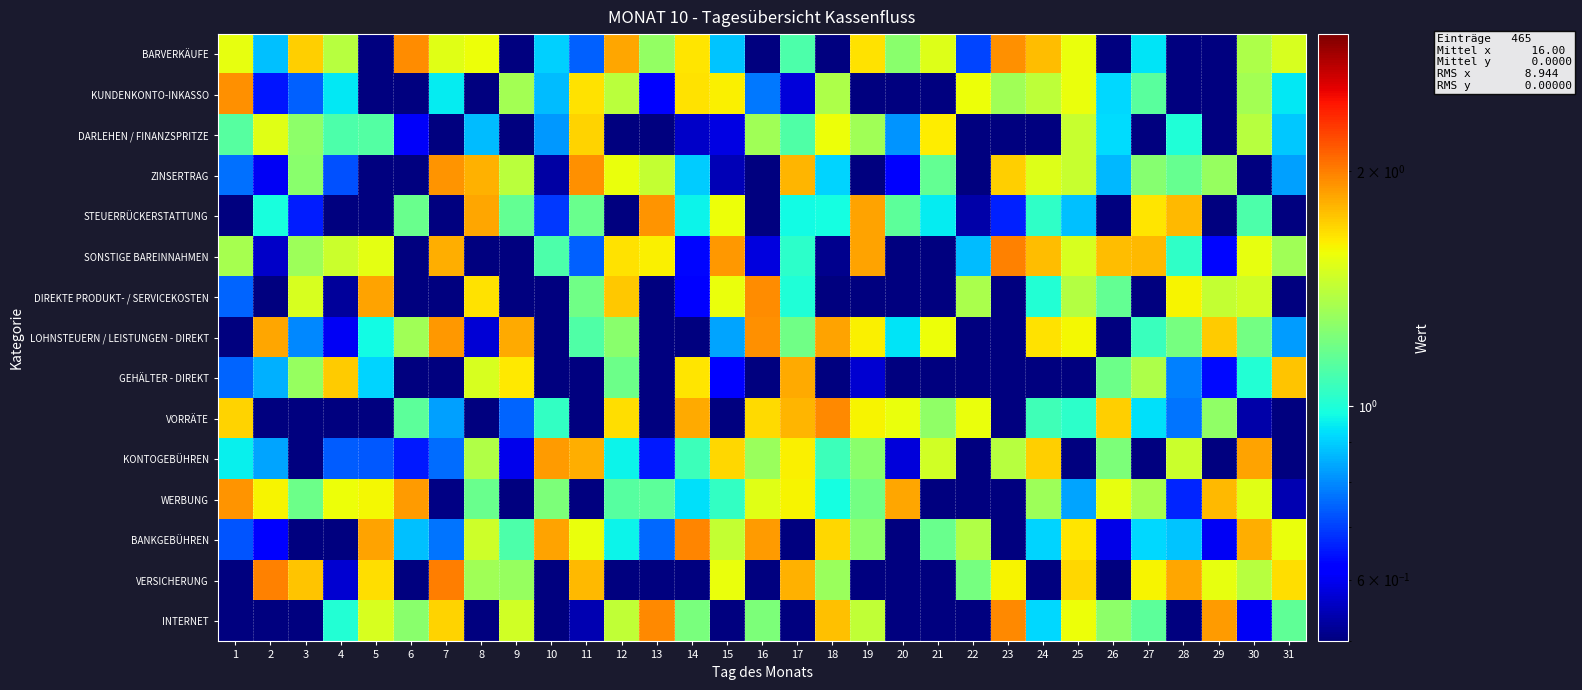

Reading left to right, extract all data points from this chart.

BARVERKÄUFE: 1=1.5	2=0.9	3=1.7	4=1.4	5=0.2	6=2.0	7=1.5	8=1.6	9=0.3	10=0.9	11=0.7	12=1.9	13=1.3	14=1.6	15=0.9	16=0.5	17=1.1	18=0.1	19=1.7	20=1.3	21=1.5	22=0.7	23=1.9	24=1.8	25=1.6	26=0.4	27=0.9	28=0.1	29=0.3	30=1.4	31=1.5
KUNDENKONTO-INKASSO: 1=1.9	2=0.7	3=0.7	4=0.9	5=0.4	6=0.3	7=1.0	8=0.5	9=1.3	10=0.9	11=1.7	12=1.4	13=0.6	14=1.7	15=1.6	16=0.8	17=0.6	18=1.4	19=0.3	20=0.4	21=0.0	22=1.6	23=1.3	24=1.4	25=1.6	26=0.9	27=1.1	28=0.3	29=0.2	30=1.3	31=0.9
DARLEHEN / FINANZSPRITZE: 1=1.1	2=1.5	3=1.3	4=1.1	5=1.1	6=0.6	7=0.1	8=0.9	9=0.4	10=0.8	11=1.7	12=0.5	13=0.1	14=0.6	15=0.6	16=1.3	17=1.1	18=1.6	19=1.3	20=0.8	21=1.6	22=0.3	23=0.0	24=0.2	25=1.4	26=0.9	27=0.3	28=1.0	29=0.3	30=1.4	31=0.9
ZINSERTRAG: 1=0.8	2=0.6	3=1.3	4=0.7	5=0.2	6=0.2	7=1.9	8=1.8	9=1.4	10=0.5	11=1.9	12=1.6	13=1.4	14=0.9	15=0.5	16=0.2	17=1.8	18=0.9	19=0.4	20=0.6	21=1.2	22=0.4	23=1.7	24=1.5	25=1.4	26=0.9	27=1.3	28=1.2	29=1.3	30=0.2	31=0.8
STEUERRÜCKERSTATTUNG: 1=0.1	2=1.0	3=0.7	4=0.3	5=0.2	6=1.2	7=0.3	8=1.9	9=1.2	10=0.7	11=1.2	12=0.0	13=1.9	14=1.0	15=1.6	16=0.2	17=1.0	18=1.0	19=1.9	20=1.1	21=0.9	22=0.5	23=0.7	24=1.0	25=0.9	26=0.0	27=1.7	28=1.8	29=0.3	30=1.1	31=0.2
SONSTIGE BAREINNAHMEN: 1=1.3	2=0.6	3=1.3	4=1.5	5=1.5	6=0.2	7=1.8	8=0.5	9=0.1	10=1.1	11=0.7	12=1.7	13=1.6	14=0.6	15=1.9	16=0.6	17=1.0	18=0.5	19=1.9	20=0.3	21=0.1	22=0.9	23=2.0	24=1.8	25=1.5	26=1.8	27=1.8	28=1.0	29=0.6	30=1.5	31=1.3
DIREKTE PRODUKT- / SERVICEKOSTEN: 1=0.7	2=0.2	3=1.5	4=0.5	5=1.9	6=0.5	7=0.2	8=1.7	9=0.3	10=0.4	11=1.2	12=1.7	13=0.4	14=0.6	15=1.6	16=1.9	17=1.0	18=0.3	19=0.0	20=0.5	21=0.3	22=1.4	23=0.2	24=1.0	25=1.4	26=1.2	27=0.4	28=1.6	29=1.4	30=1.5	31=0.3
LOHNSTEUERN / LEISTUNGEN - DIREKT: 1=0.2	2=1.9	3=0.8	4=0.6	5=1.0	6=1.3	7=1.9	8=0.6	9=1.8	10=0.0	11=1.1	12=1.3	13=0.2	14=0.3	15=0.8	16=1.9	17=1.2	18=1.9	19=1.6	20=0.9	21=1.6	22=0.0	23=0.2	24=1.7	25=1.6	26=0.5	27=1.1	28=1.2	29=1.7	30=1.2	31=0.8
GEHÄLTER - DIREKT: 1=0.7	2=0.9	3=1.3	4=1.7	5=0.9	6=0.5	7=0.5	8=1.5	9=1.6	10=0.2	11=0.1	12=1.2	13=0.3	14=1.6	15=0.6	16=0.3	17=1.8	18=0.3	19=0.6	20=0.3	21=0.2	22=0.0	23=0.1	24=0.3	25=0.1	26=1.2	27=1.4	28=0.8	29=0.6	30=1.0	31=1.8
VORRÄTE: 1=1.7	2=0.1	3=0.4	4=0.5	5=0.5	6=1.1	7=0.8	8=0.1	9=0.7	10=1.0	11=0.2	12=1.7	13=0.1	14=1.8	15=0.2	16=1.7	17=1.8	18=2.0	19=1.6	20=1.6	21=1.3	22=1.6	23=0.3	24=1.1	25=1.0	26=1.7	27=0.9	28=0.8	29=1.3	30=0.5	31=0.3
KONTOGEBÜHREN: 1=1.0	2=0.8	3=0.5	4=0.7	5=0.7	6=0.7	7=0.8	8=1.4	9=0.6	10=1.9	11=1.8	12=1.0	13=0.7	14=1.1	15=1.7	16=1.3	17=1.6	18=1.1	19=1.3	20=0.6	21=1.5	22=0.4	23=1.4	24=1.7	25=0.3	26=1.2	27=0.2	28=1.5	29=0.2	30=1.9	31=0.3
WERBUNG: 1=1.9	2=1.6	3=1.2	4=1.6	5=1.6	6=1.9	7=0.5	8=1.2	9=0.2	10=1.2	11=0.3	12=1.1	13=1.1	14=0.9	15=1.0	16=1.5	17=1.6	18=1.0	19=1.2	20=1.9	21=0.2	22=0.2	23=0.2	24=1.3	25=0.8	26=1.5	27=1.3	28=0.7	29=1.8	30=1.5	31=0.5
BANKGEBÜHREN: 1=0.7	2=0.6	3=0.3	4=0.3	5=1.9	6=0.9	7=0.8	8=1.5	9=1.1	10=1.9	11=1.6	12=1.0	13=0.8	14=2.0	15=1.4	16=1.9	17=0.2	18=1.7	19=1.3	20=0.2	21=1.2	22=1.4	23=0.0	24=0.9	25=1.7	26=0.6	27=0.9	28=0.9	29=0.6	30=1.8	31=1.6
VERSICHERUNG: 1=0.2	2=2.0	3=1.8	4=0.6	5=1.7	6=0.2	7=2.0	8=1.3	9=1.3	10=0.2	11=1.8	12=0.1	13=0.5	14=0.3	15=1.6	16=0.4	17=1.8	18=1.3	19=0.1	20=0.0	21=0.1	22=1.2	23=1.6	24=0.5	25=1.7	26=0.1	27=1.6	28=1.9	29=1.5	30=1.4	31=1.7
INTERNET: 1=0.1	2=0.4	3=0.2	4=1.0	5=1.5	6=1.3	7=1.7	8=0.3	9=1.5	10=0.4	11=0.5	12=1.4	13=2.0	14=1.2	15=0.1	16=1.2	17=0.1	18=1.8	19=1.4	20=0.3	21=0.2	22=0.4	23=2.0	24=0.9	25=1.6	26=1.3	27=1.1	28=0.3	29=1.9	30=0.6	31=1.2